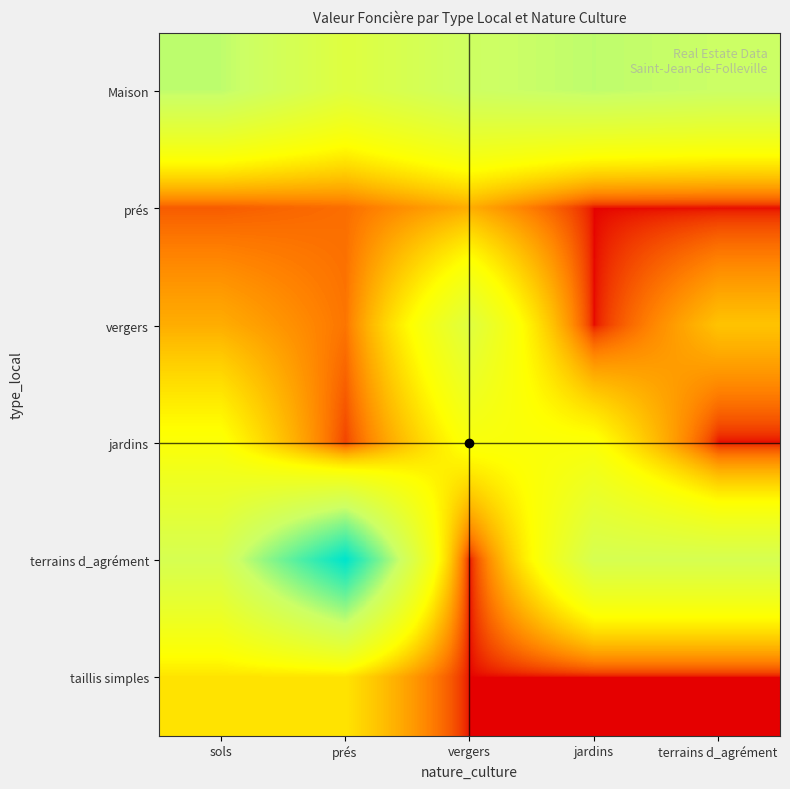

How many series are shown in this chart?

6